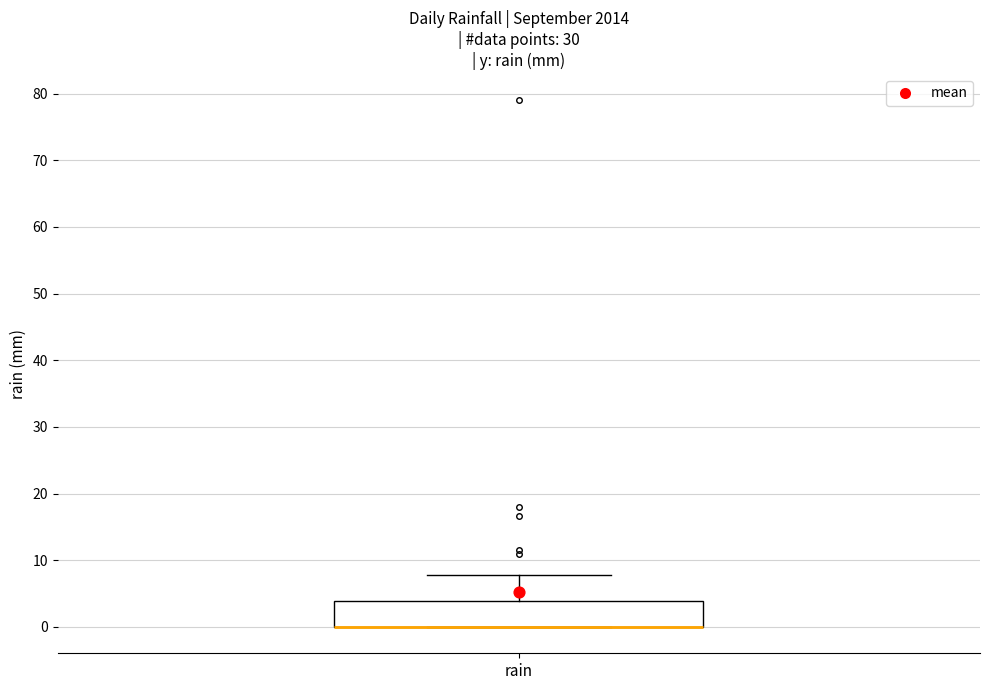

Transcribe this box plot: give where the median line is, the range the box spans, and where the two whiskers end, as read against the y-axis. The values are not printed on the chart, so give them approximately, as read against the axis.

median 0 (drawn on the box's lower edge), box 0 to 4, whiskers 0 to 8